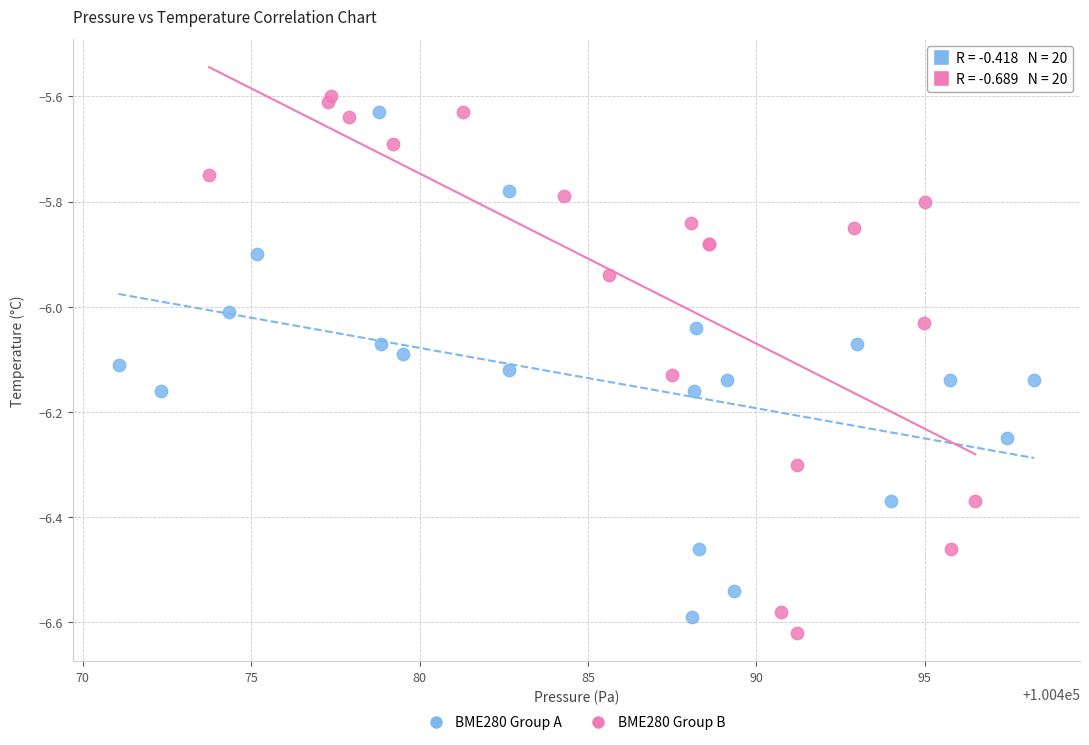

Which series reaches the minimum Y coordinate?

BME280 Group B